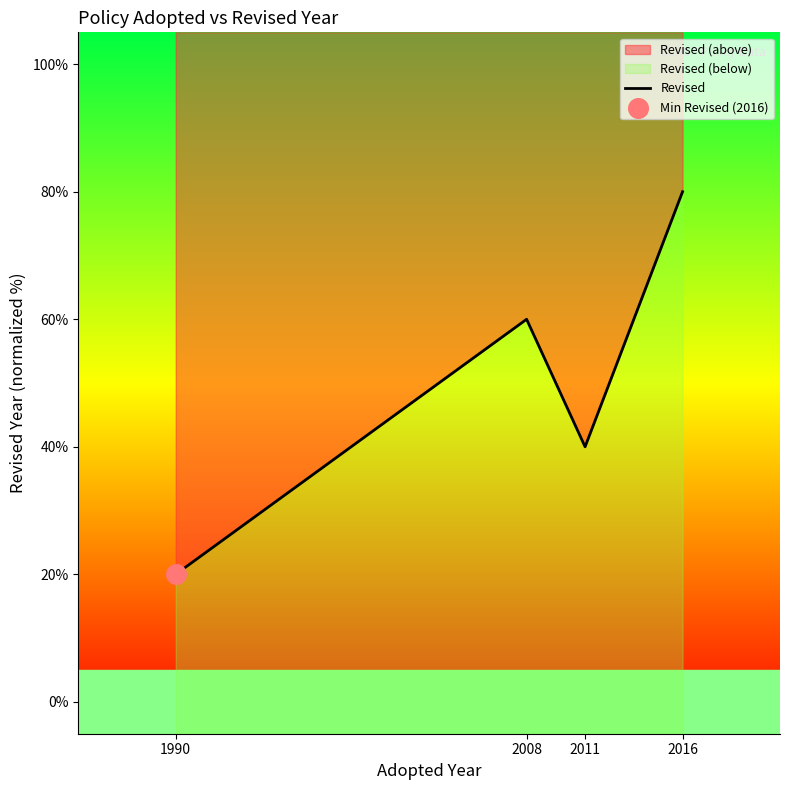

What is the change in value from 2008 to 2011?

-20